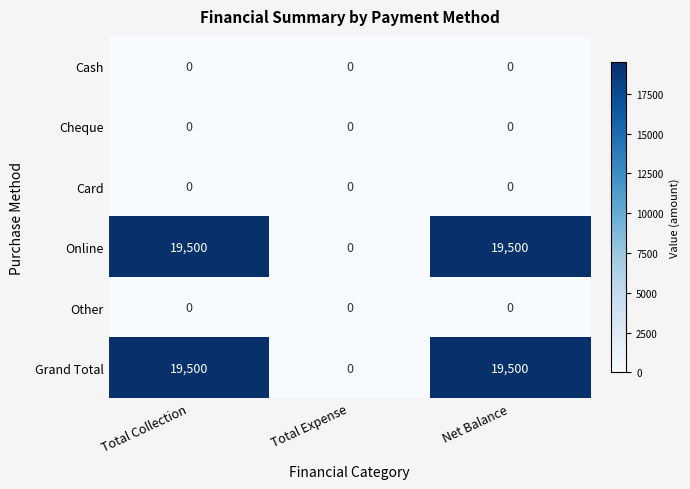

What is the greatest value displayed?

19500